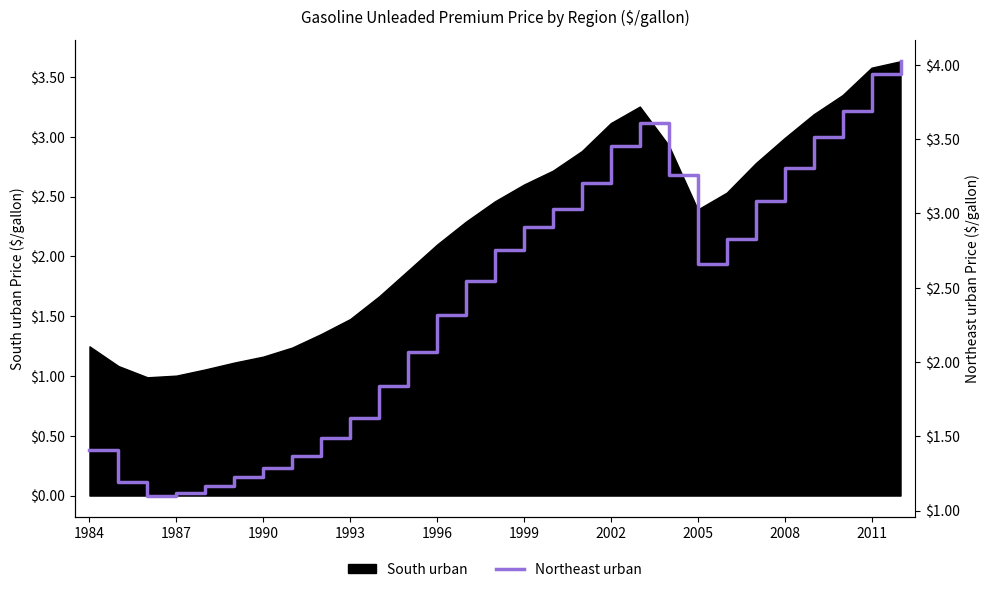

Approximately how many times larger is the value at 16 compared to 1984?

2.2